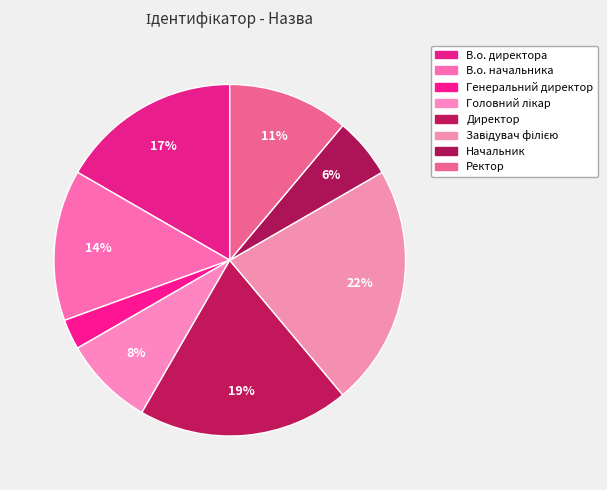

Does Начальник account for over 50% of the chart?

No